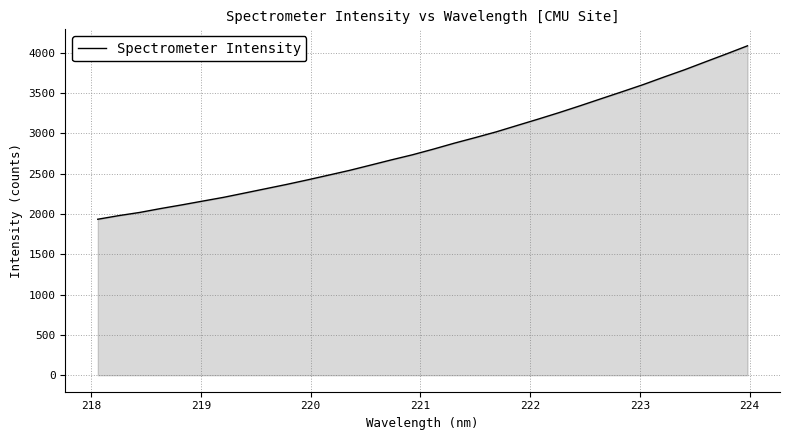

Count the number of data series in this chart.

1